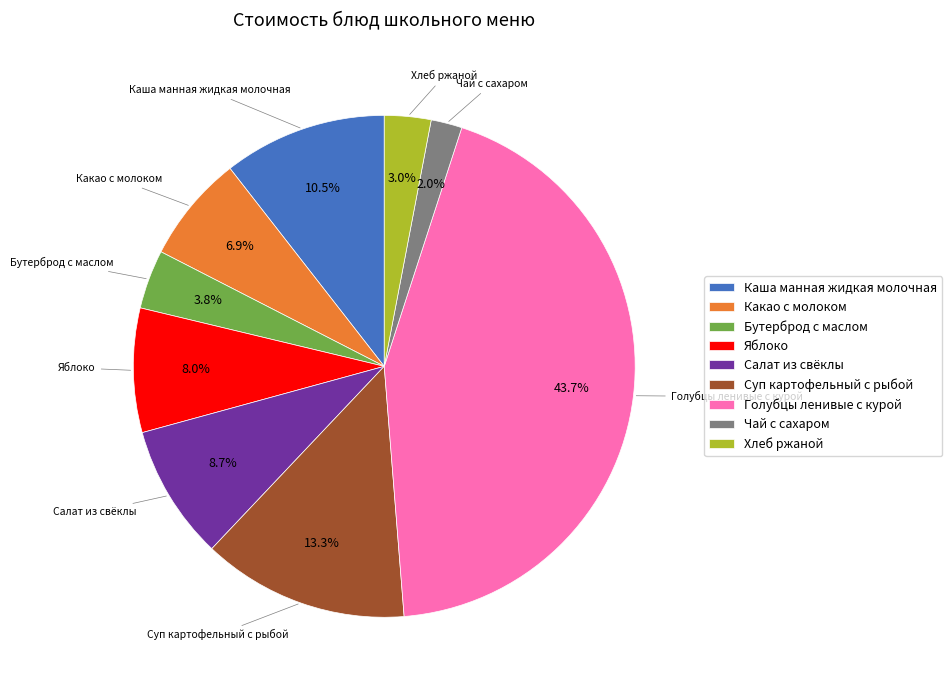

Rank the categories by value from highest to lowest.

Голубцы ленивые с курой, Суп картофельный с рыбой, Каша манная жидкая молочная, Салат из свёклы, Яблоко, Какао с молоком, Бутерброд с маслом, Хлеб ржаной, Чай с сахаром